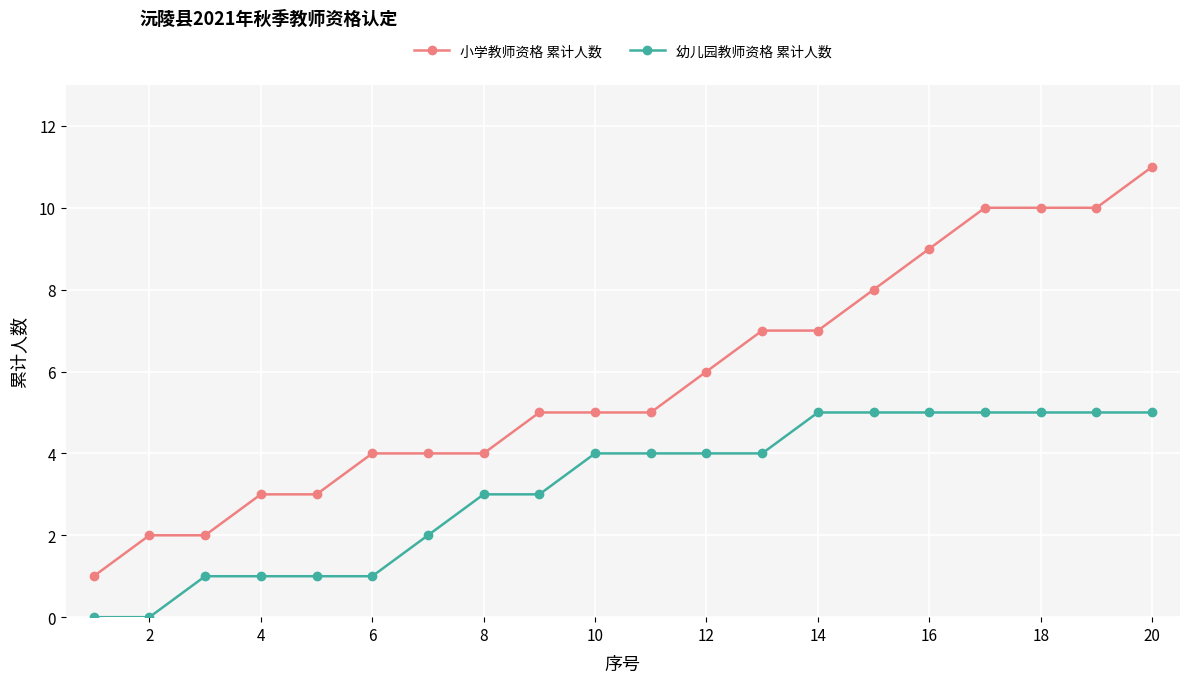

What is the value of the 小学教师资格 累计人数 point at the 17th from the left?

10